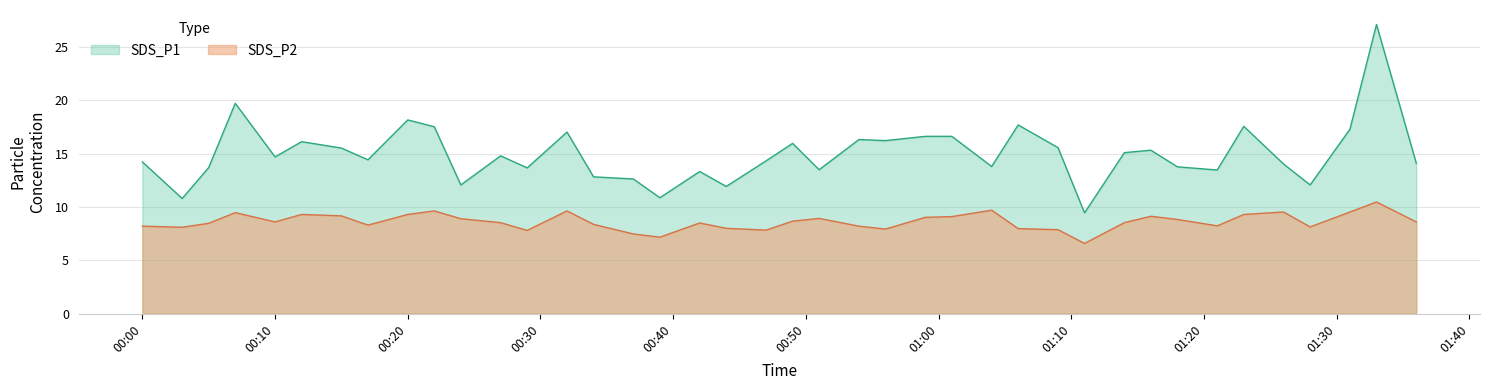

Reading left to right, what are all the values shown in this chart?

SDS_P1: 14.2	10.8	13.7	19.7	14.7	16.1	15.5	14.4	18.2	17.5	12.1	14.8	13.7	17.0	12.8	12.6	10.9	13.3	11.9	14.3	16.0	13.5	16.3	16.2	16.6	16.6	13.8	17.7	15.6	9.4	15.1	15.3	13.8	13.5	17.6	14.0	12.1	17.3	27.1	14.1
SDS_P2: 8.2	8.1	8.5	9.5	8.6	9.3	9.2	8.3	9.3	9.6	8.9	8.5	7.8	9.6	8.4	7.5	7.2	8.5	8.0	7.8	8.7	8.9	8.2	7.9	9.0	9.1	9.7	8.0	7.9	6.6	8.5	9.1	8.8	8.2	9.3	9.5	8.1	9.5	10.5	8.6